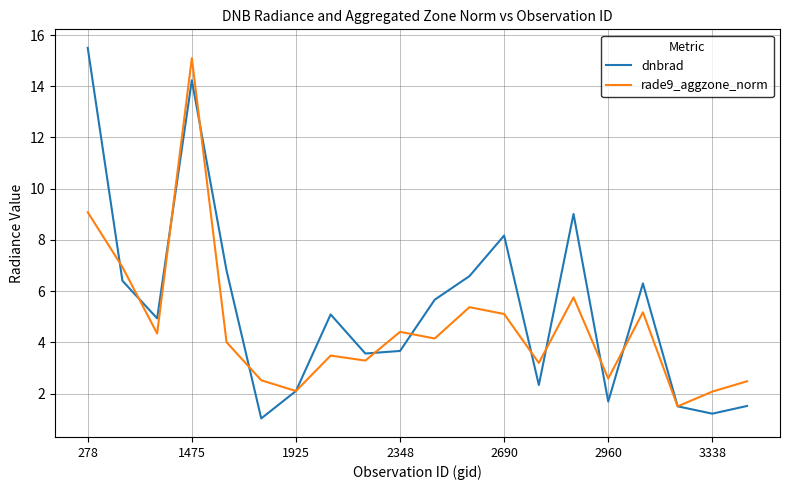

Which series has the largest total across all categories?

dnbrad